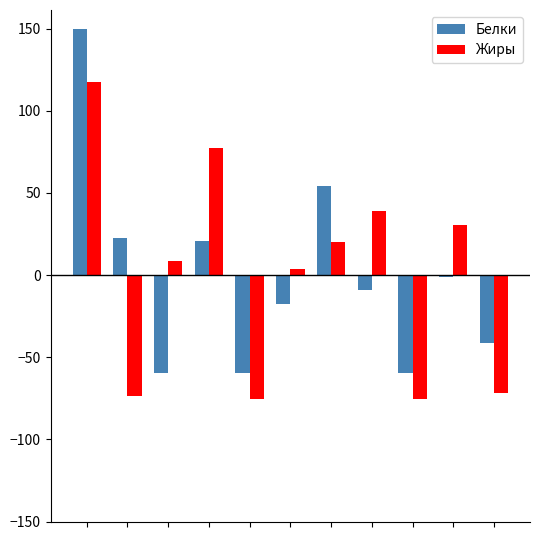

What is the maximum value for Жиры?

117.5